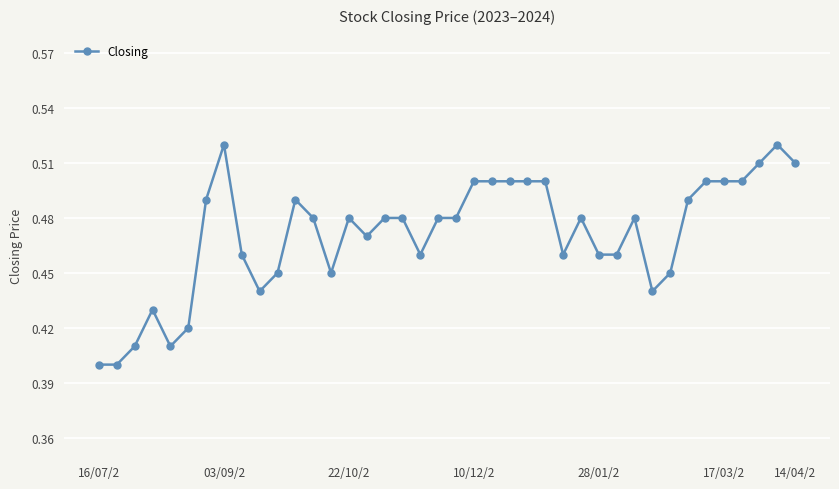

True or false: the data has more than 1 interior local peaks.

True